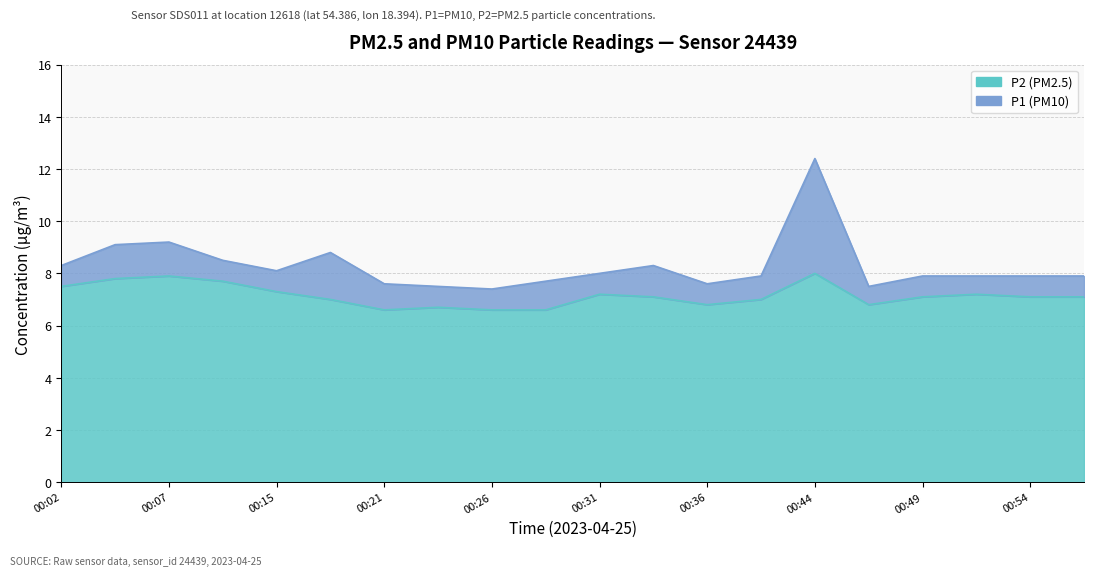

At which label is P1 closest to 9?

00:04